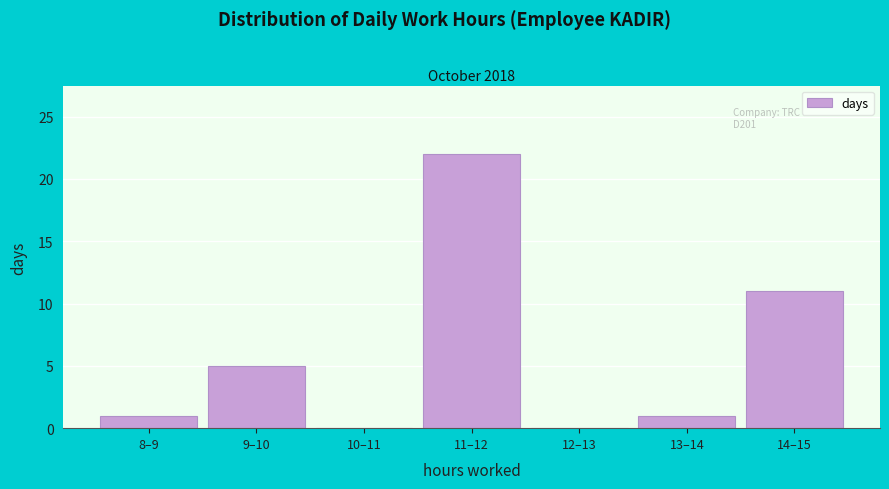

Reading left to right, extract all data points from this chart.

8–9=1	9–10=5	10–11=0	11–12=22	12–13=0	13–14=1	14–15=11